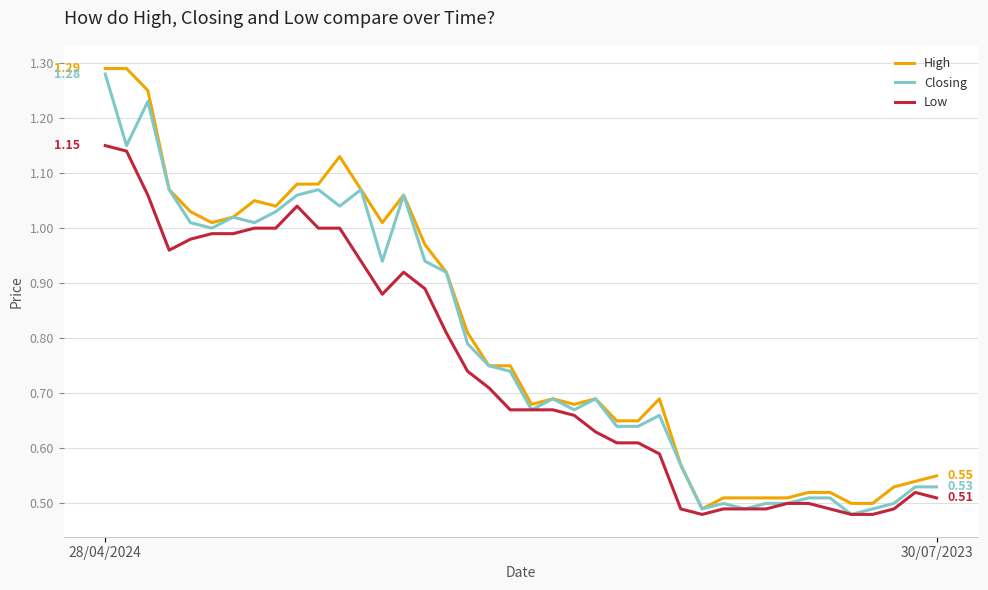

At how many categories does at least one series exceed 0?

40